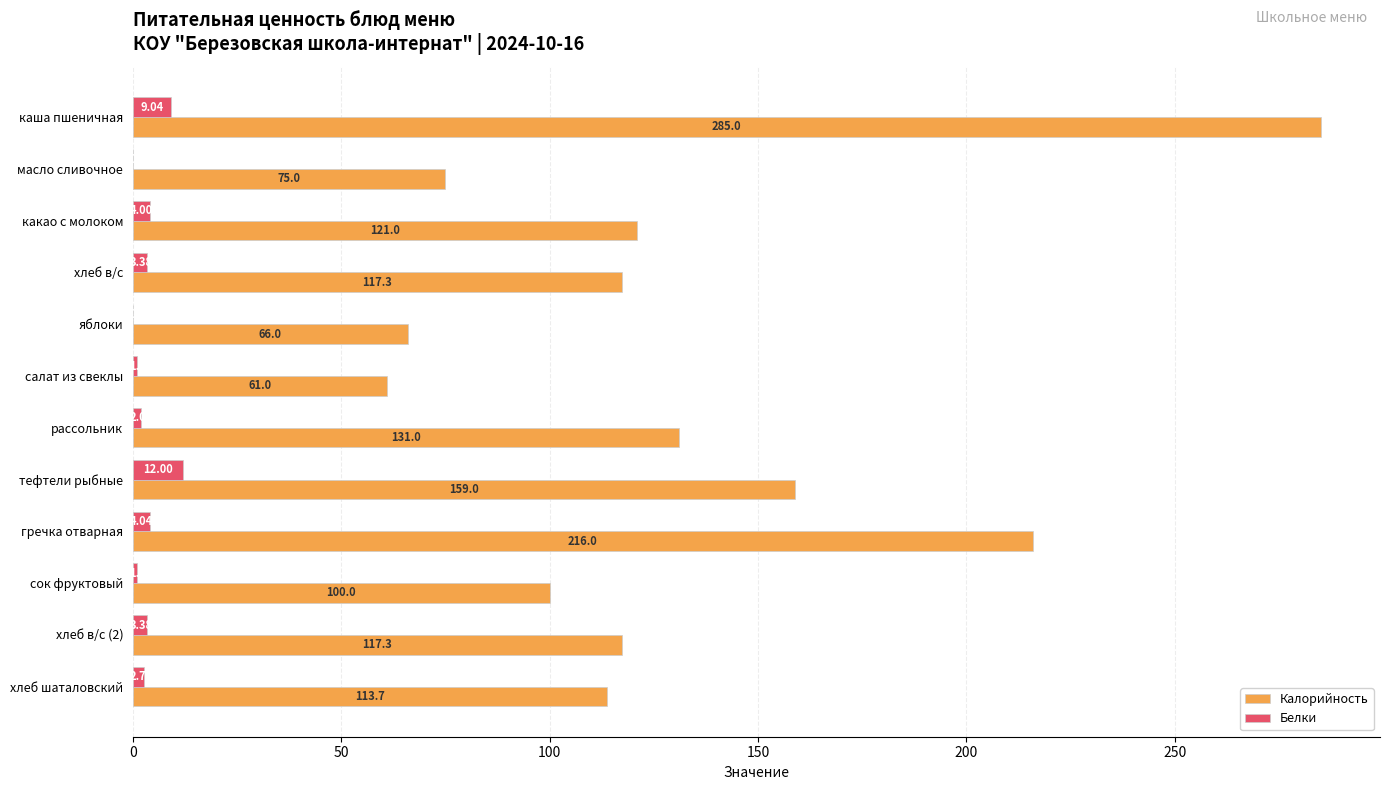

What is the maximum value shown in the chart?

285.0